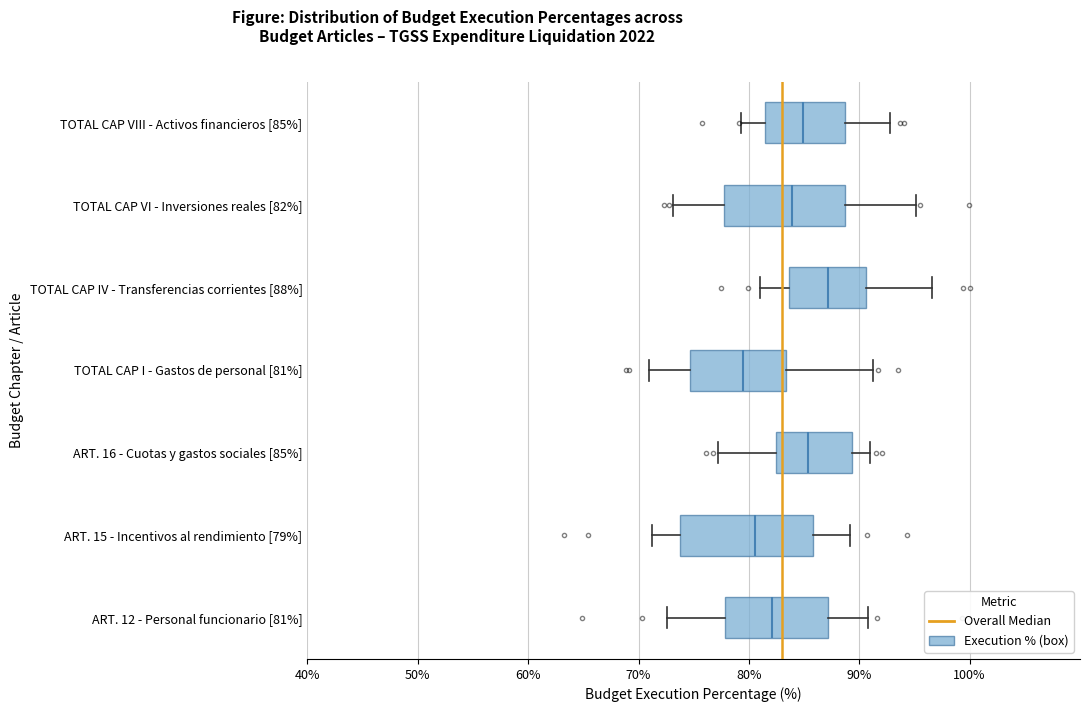

Reading bottom to top, transcribe this box plot: for each box, give where its median line is, the range the box spans, and where its two whiskers end, as read against the x-axis. The values are not printed on the chart, so give them approximately, as read against the axis.

ART. 12 - Personal funcionario [81%]: median 82, box 78 to 87, whiskers 73 to 91
ART. 15 - Incentivos al rendimiento [79%]: median 81, box 74 to 86, whiskers 71 to 89
ART. 16 - Cuotas y gastos sociales [85%]: median 85, box 82 to 89, whiskers 77 to 91
TOTAL CAP I - Gastos de personal [81%]: median 80, box 75 to 83, whiskers 71 to 91
TOTAL CAP IV - Transferencias corrientes [88%]: median 87, box 84 to 91, whiskers 81 to 97
TOTAL CAP VI - Inversiones reales [82%]: median 84, box 78 to 89, whiskers 73 to 95
TOTAL CAP VIII - Activos financieros [85%]: median 85, box 82 to 89, whiskers 79 to 93